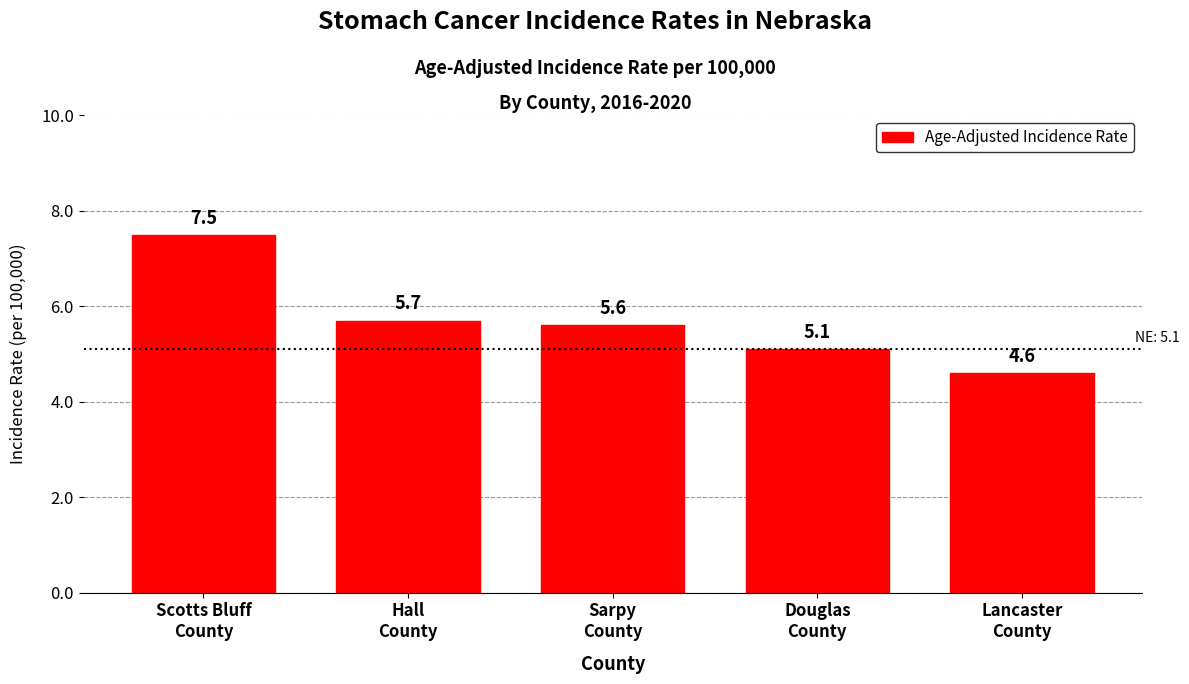

Reading right to left, extract all data points from this chart.

4.6	5.1	5.6	5.7	7.5